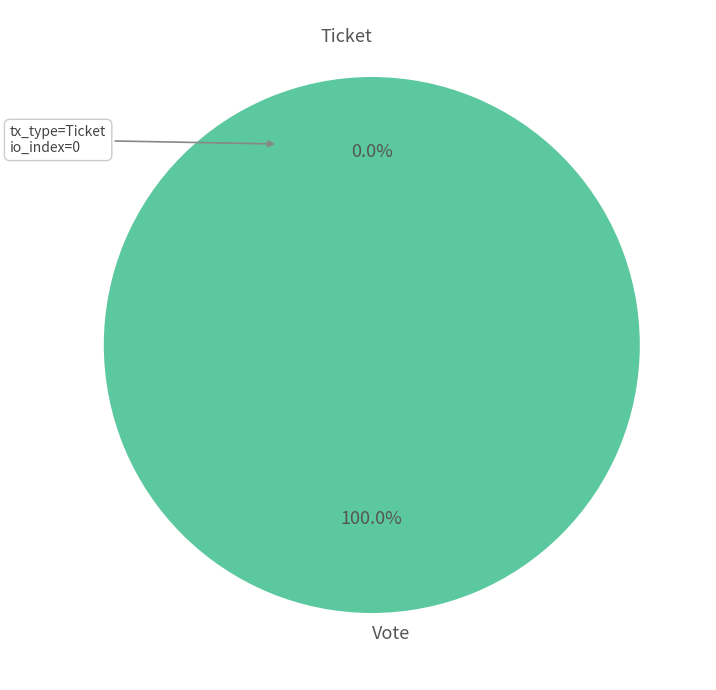

How many segments does this pie chart have?

2